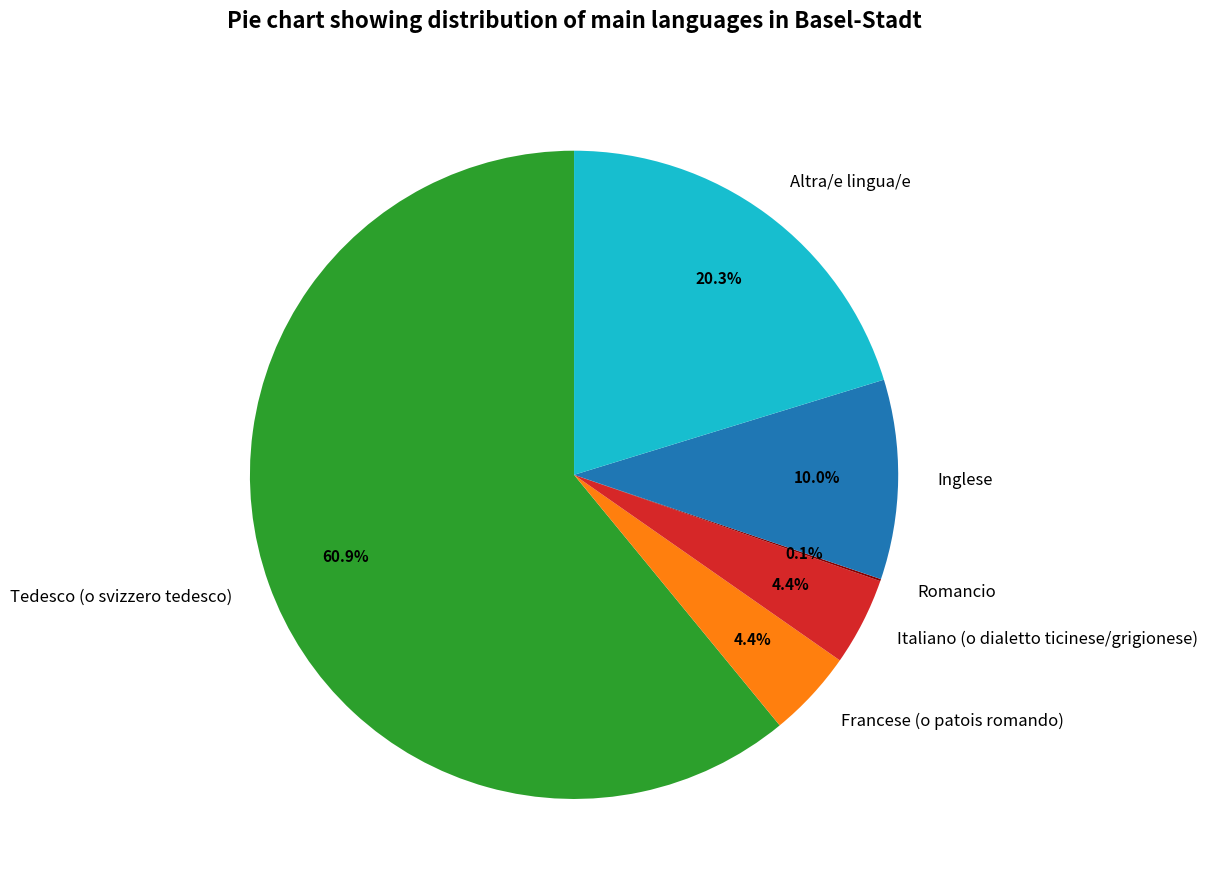

Which slice represents more than half of the pie?

Tedesco (o svizzero tedesco)